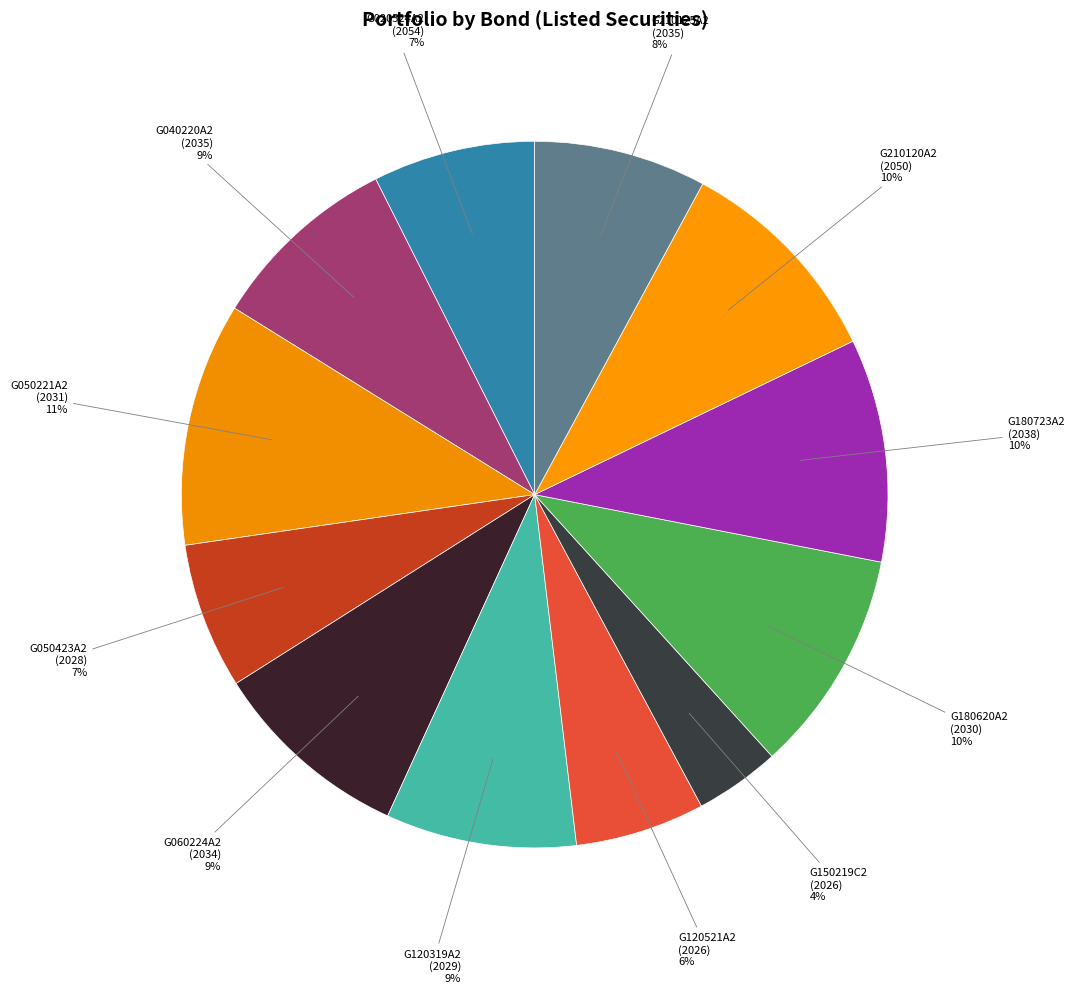

Which has a higher value, G120521A2 (2026) 6% or G150219C2 (2026) 4%?

G120521A2 (2026) 6%